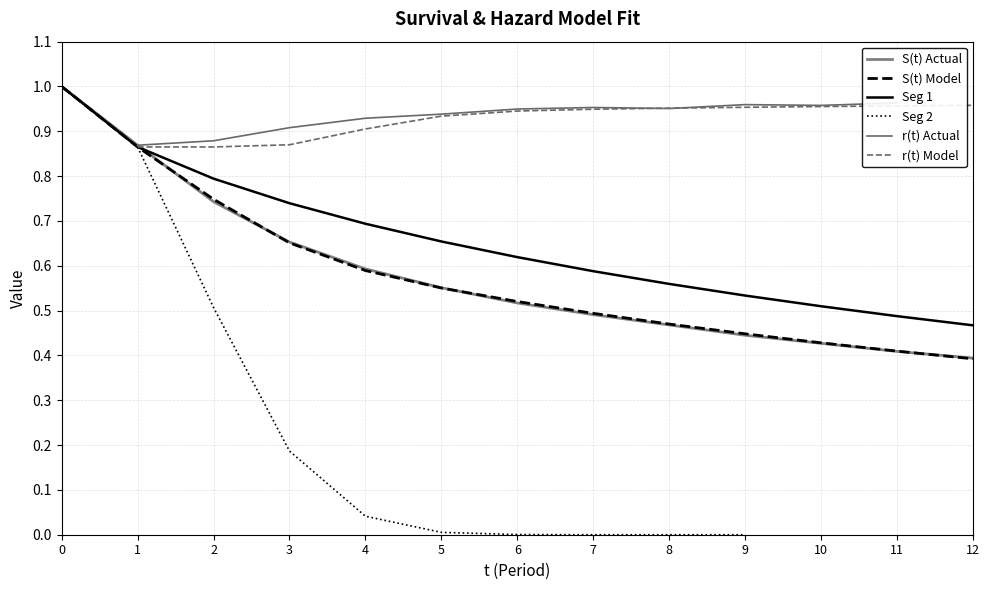

What is the value of the r(t) Model point at the 13th from the left?

1.0